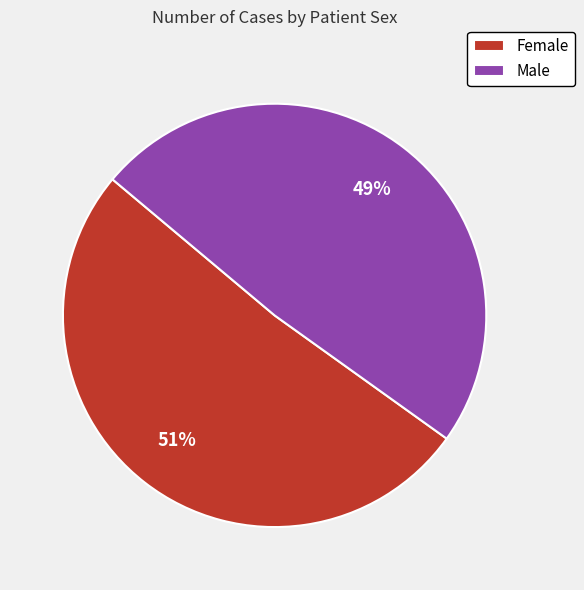

Which category has the smallest portion of the pie?

Male